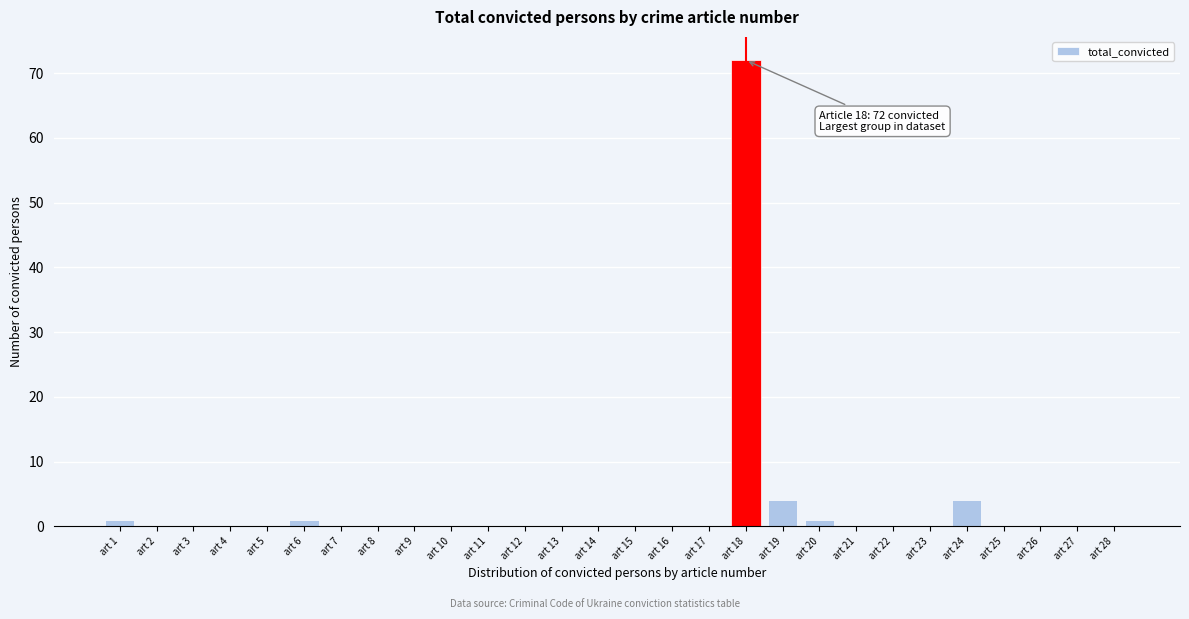

Reading left to right, extract all data points from this chart.

art 1=1	art 2=0	art 3=0	art 4=0	art 5=0	art 6=1	art 7=0	art 8=0	art 9=0	art 10=0	art 11=0	art 12=0	art 13=0	art 14=0	art 15=0	art 16=0	art 17=0	art 18=72	art 19=4	art 20=1	art 21=0	art 22=0	art 23=0	art 24=4	art 25=0	art 26=0	art 27=0	art 28=0